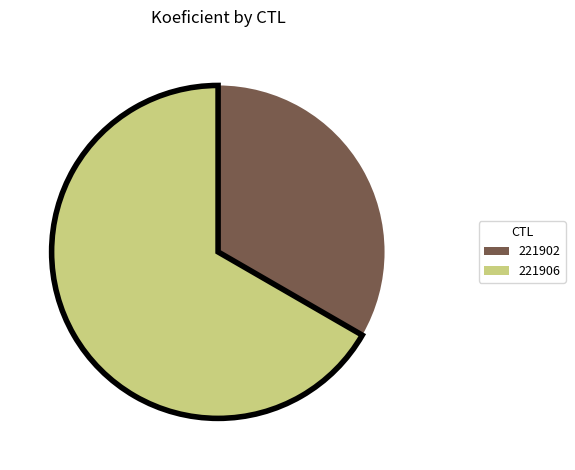

What is the ratio of the value at 221906 to the value at 221902?

2.0